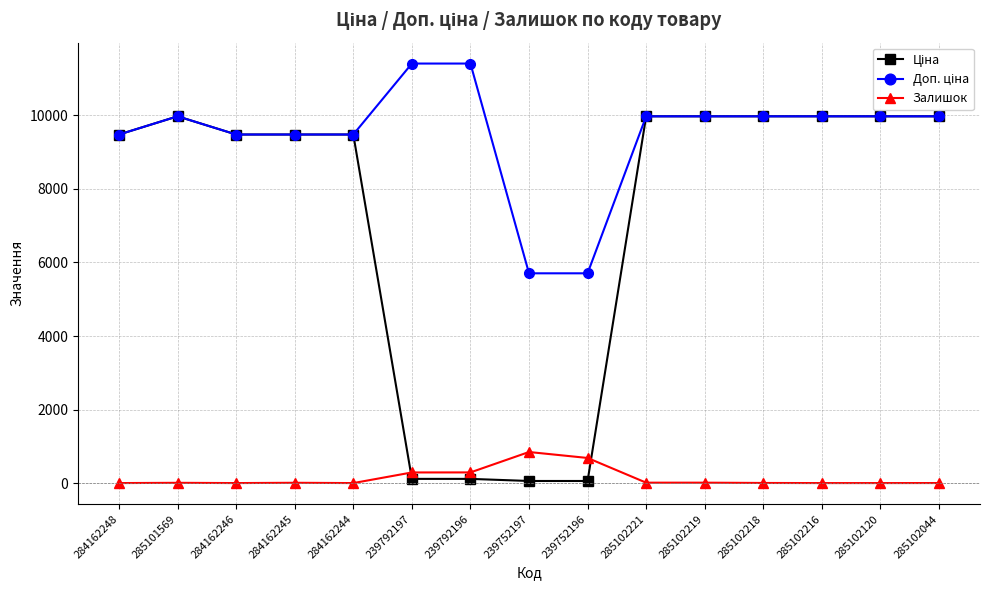

Count the number of categories in the chart.

15